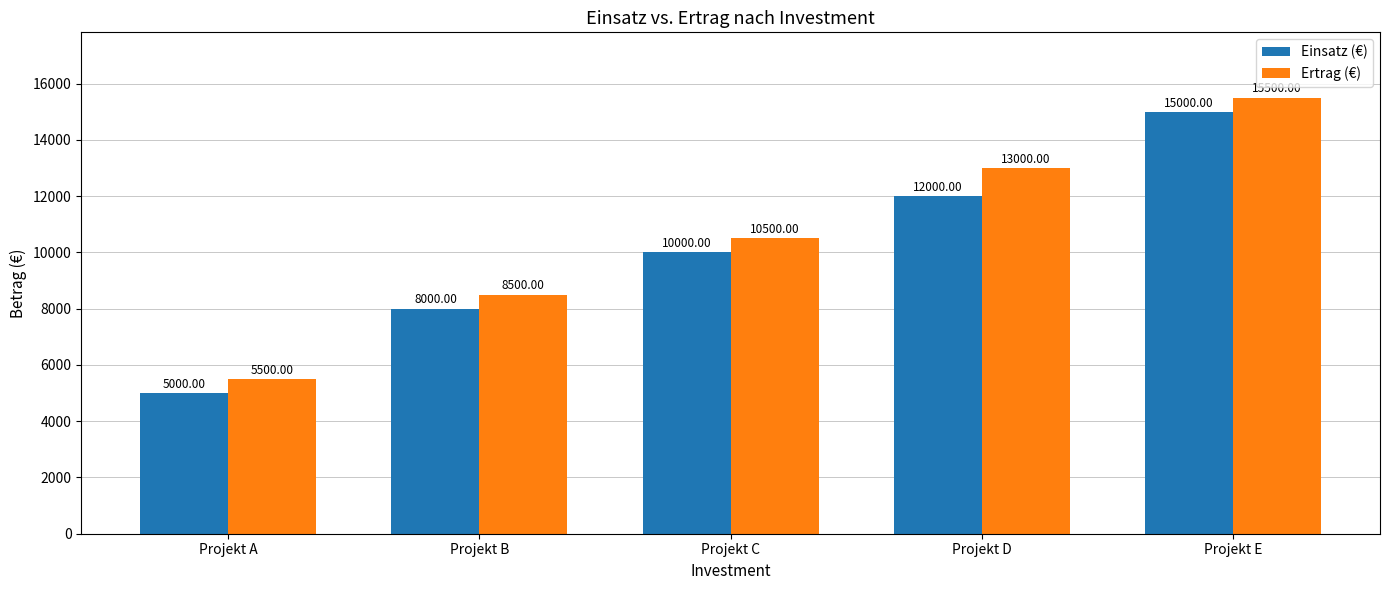

The value of Einsatz (€) at Projekt E is 8108. True or false?

False